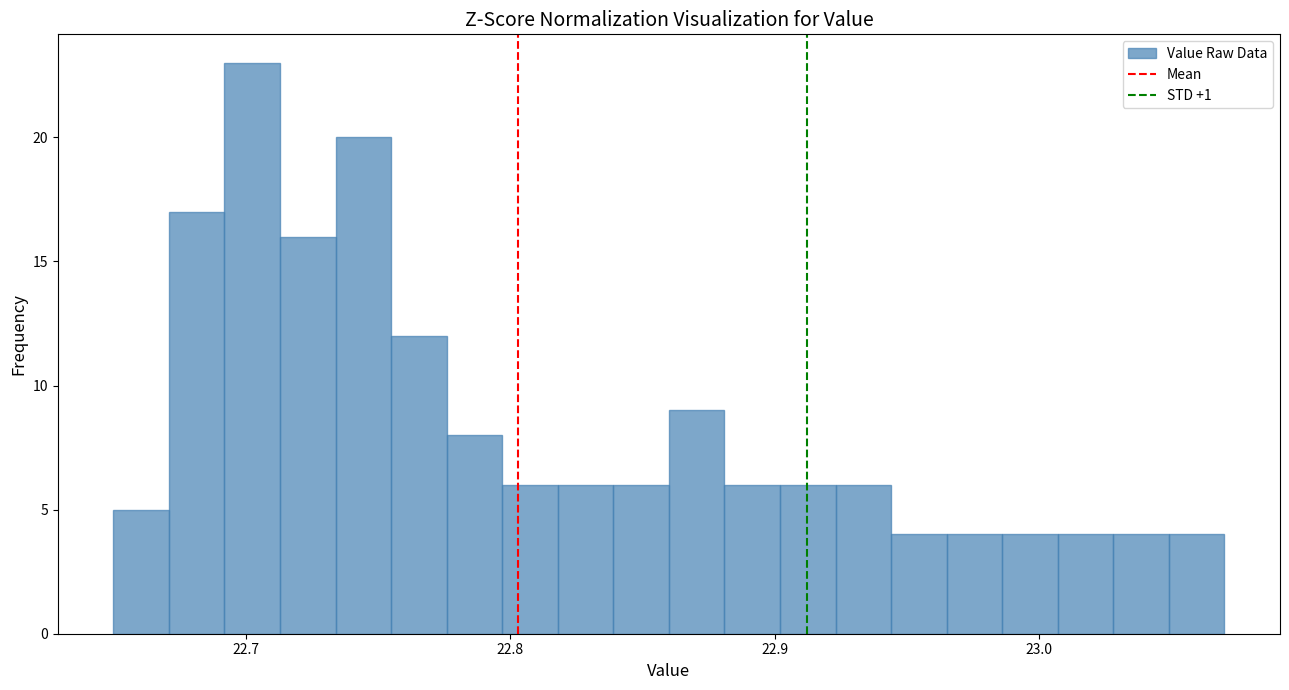

Around what value on the x-axis is the tallest bar? Give the approximate position of its centre, as read against the axis.

22.70